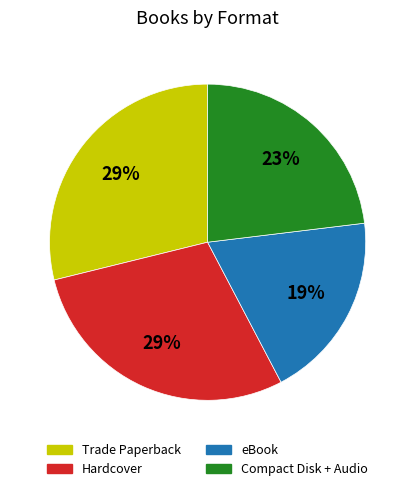

Is there a majority slice in this chart?

No